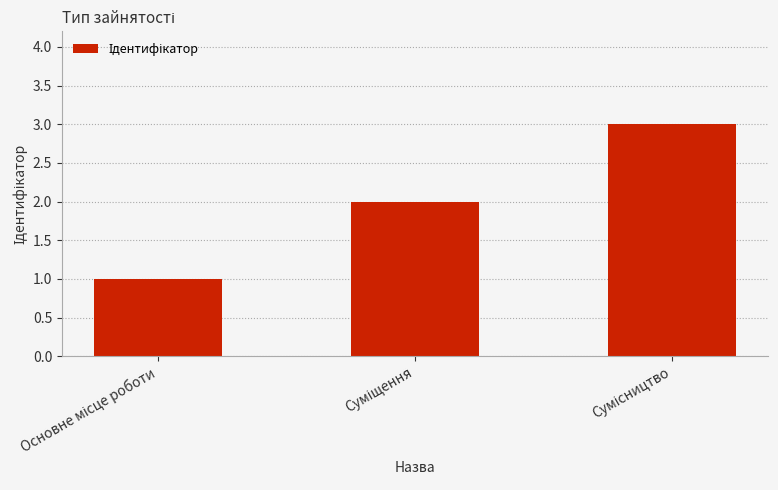

What is the maximum value shown in the chart?

3